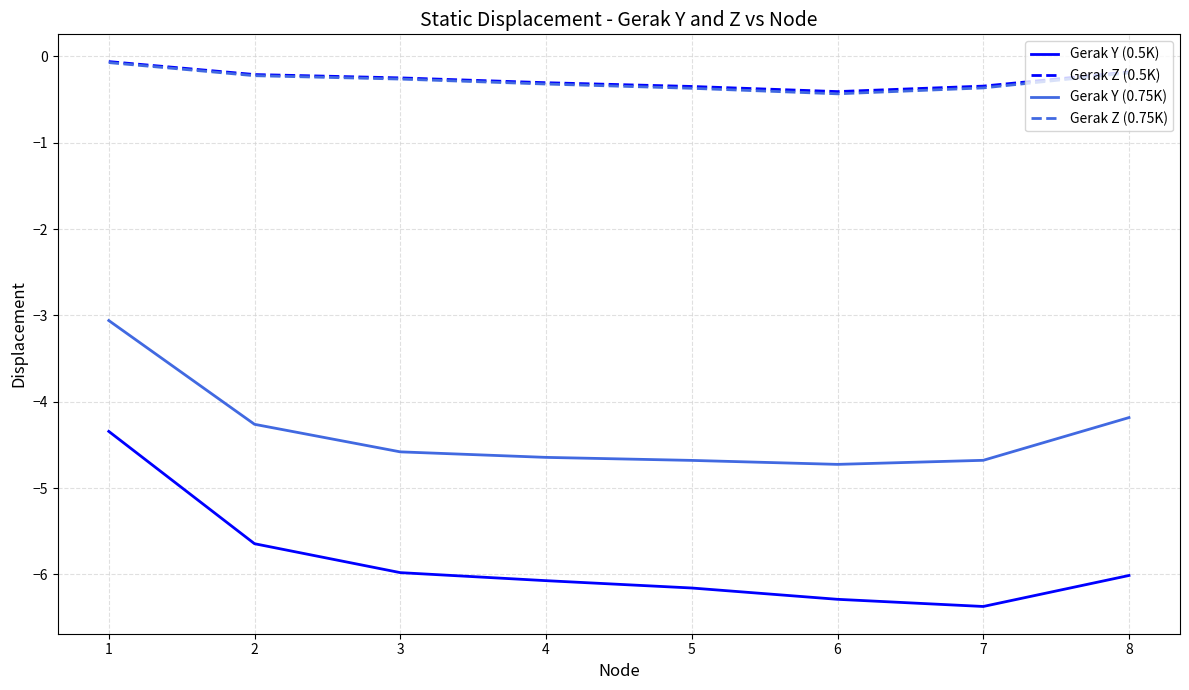

What is the difference between the Gerak Y (0.5K) values at 6 and 2?

0.6